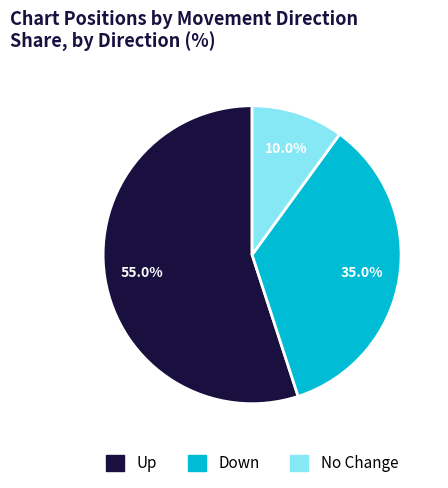

To the nearest percent, what is the difference between the largest and smallest slice percentages?

45%